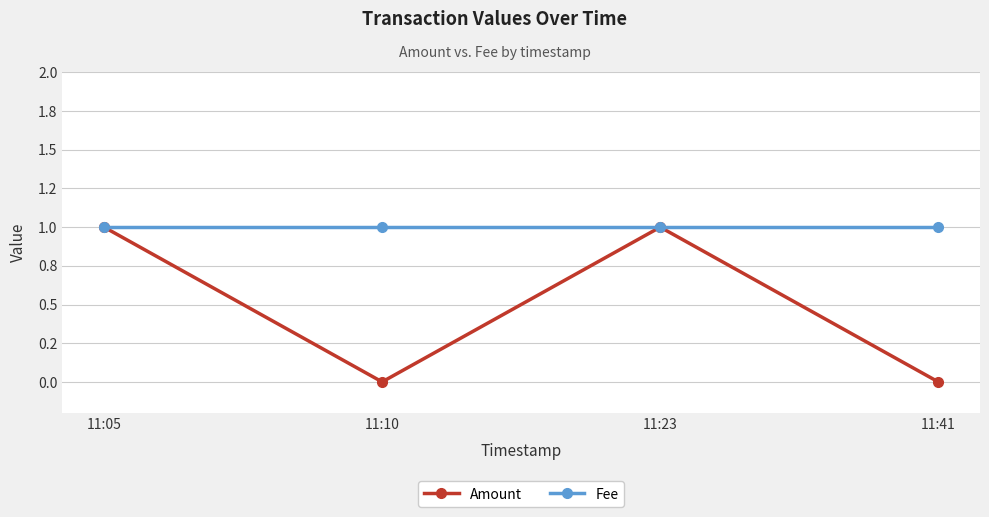

True or false: Fee has more than 0 interior local peaks.

False